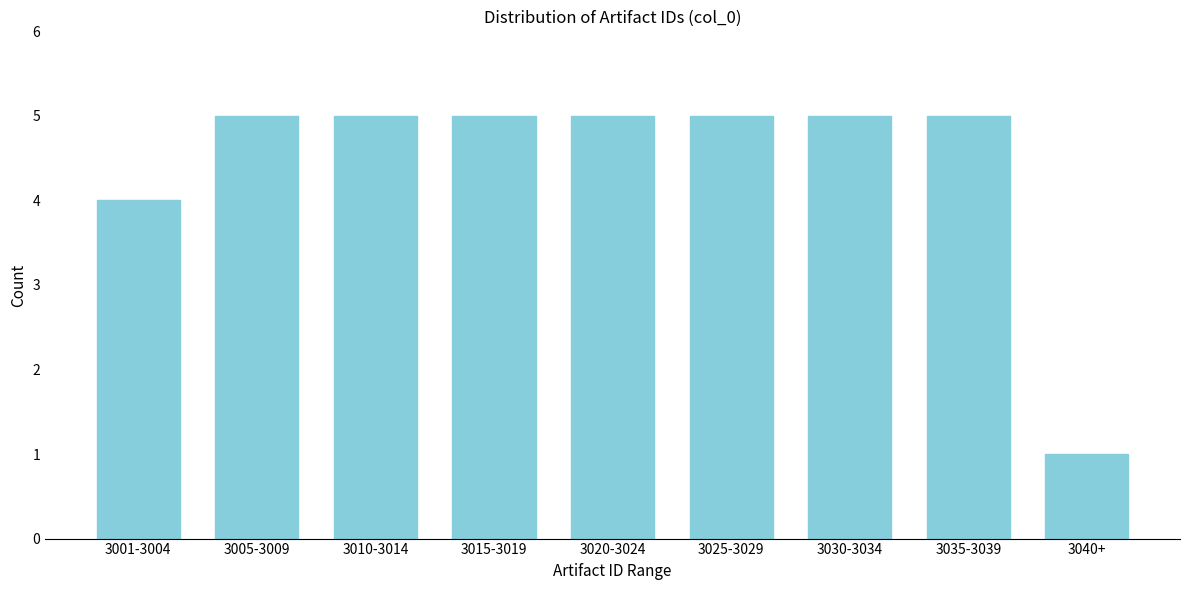

Reading right to left, transcribe all the data shown in this chart.

3040+=1	3035-3039=5	3030-3034=5	3025-3029=5	3020-3024=5	3015-3019=5	3010-3014=5	3005-3009=5	3001-3004=4